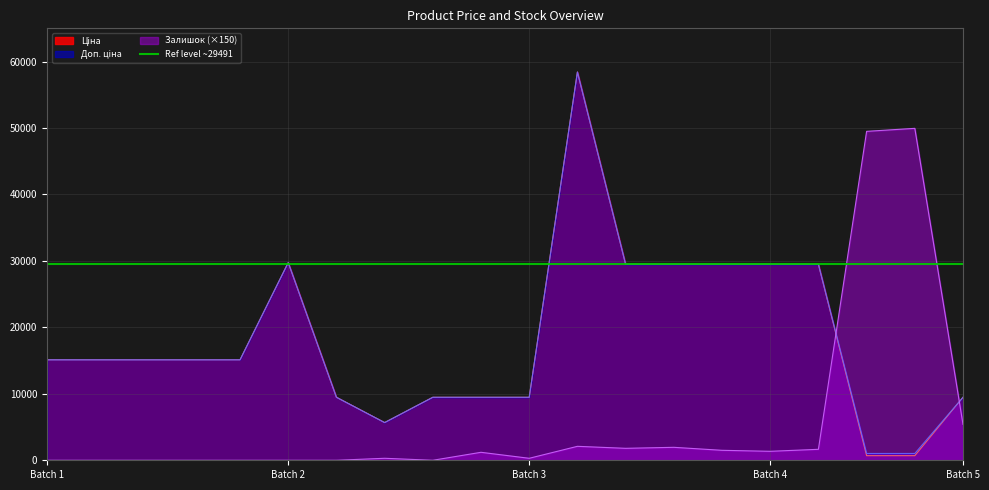

How many distinct data groups are displayed?

3